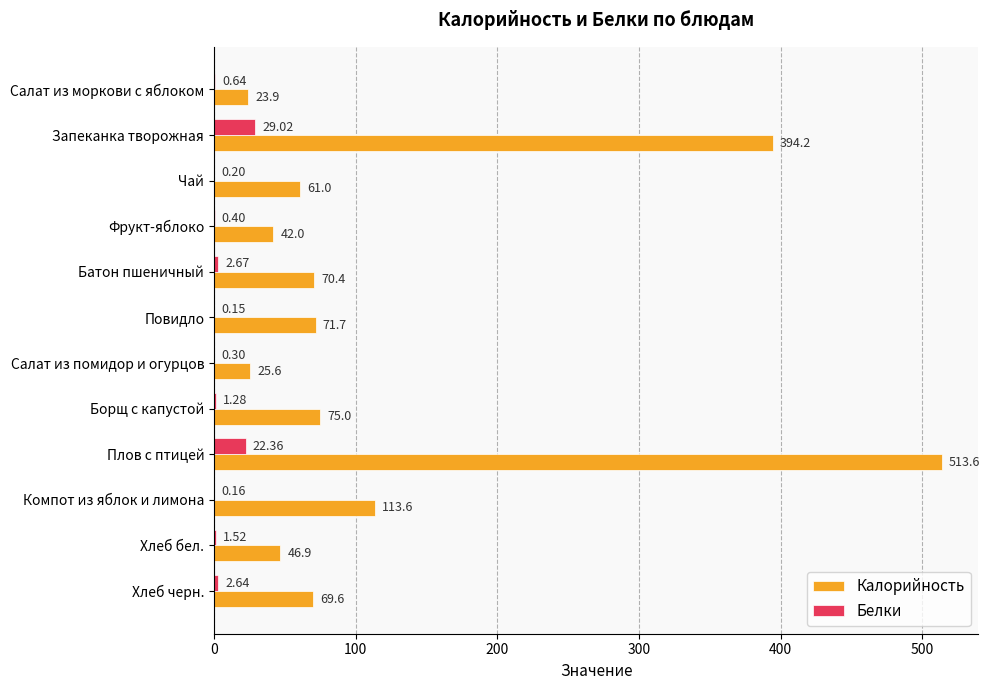

Which series has the largest total across all categories?

Калорийность